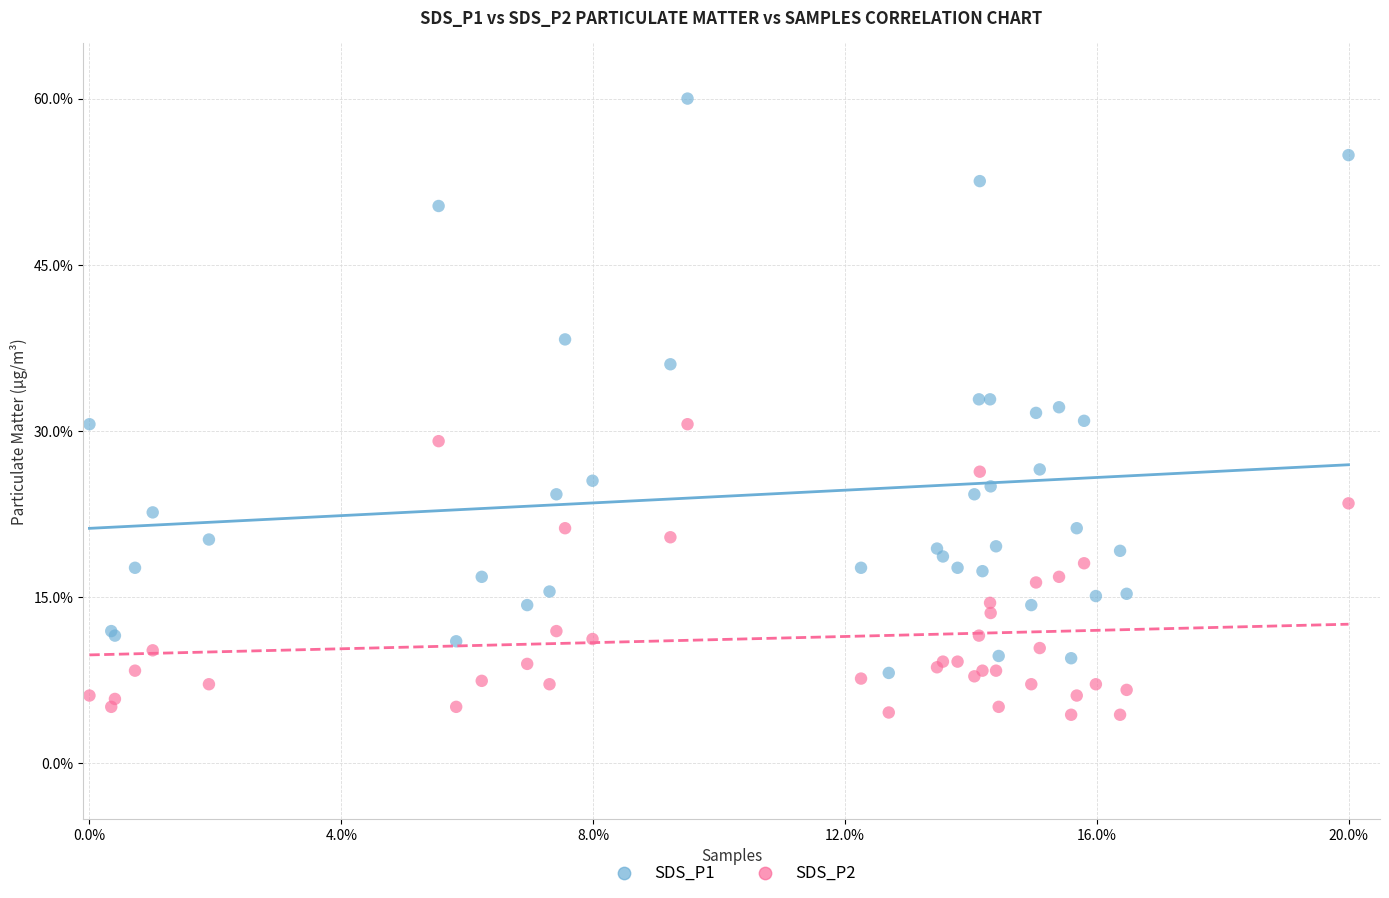

Which series has the largest Y range (max minus min)?

SDS_P1